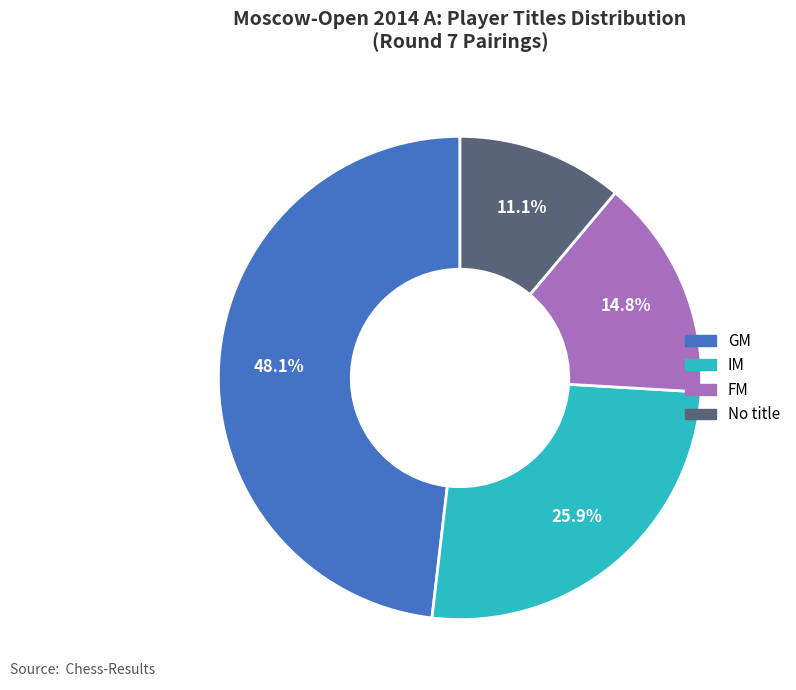

Is there any slice that represents more than half of the pie?

No